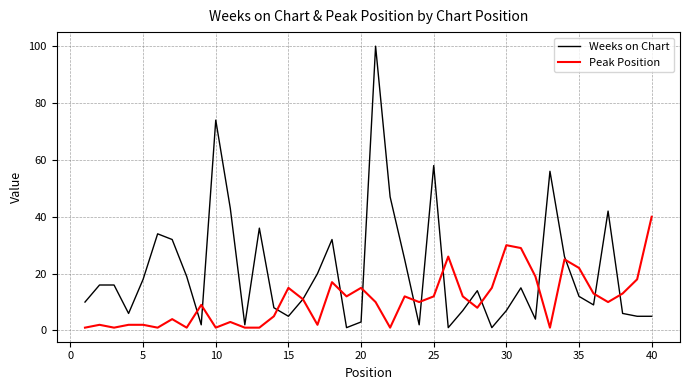

Rank the series by their maximum value, from highest to lowest.

Weeks on Chart, Peak Position